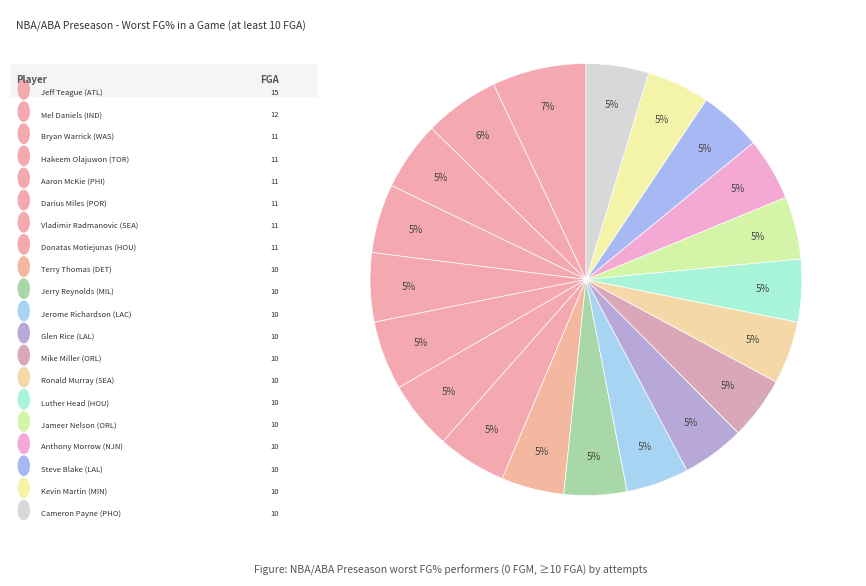

How many slices are in this pie chart?

20